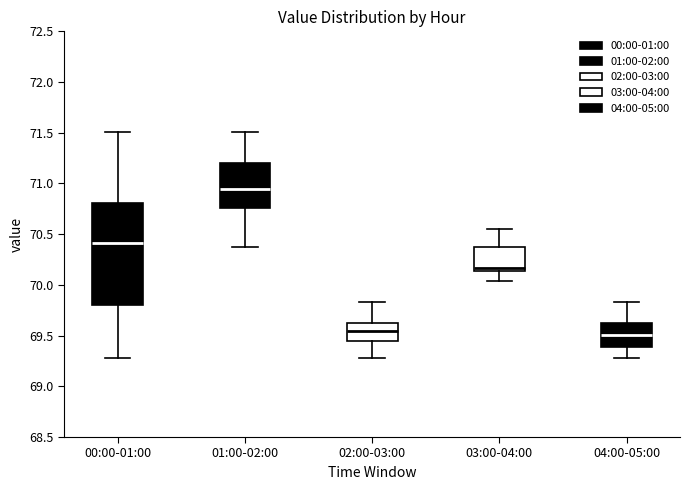

Reading left to right, read every box against the y-axis: the position of its median line, the range the box covers, and the ends of its whiskers. The values are not printed on the chart, so give them approximately, as read against the axis.

00:00-01:00: median 70.40, box 69.80 to 70.80, whiskers 69.30 to 71.50
01:00-02:00: median 70.95, box 70.75 to 71.20, whiskers 70.35 to 71.50
02:00-03:00: median 69.55, box 69.45 to 69.60, whiskers 69.30 to 69.85
03:00-04:00: median 70.15 (just above the box's lower edge), box 70.15 to 70.35, whiskers 70.05 to 70.55
04:00-05:00: median 69.50, box 69.40 to 69.60, whiskers 69.30 to 69.85